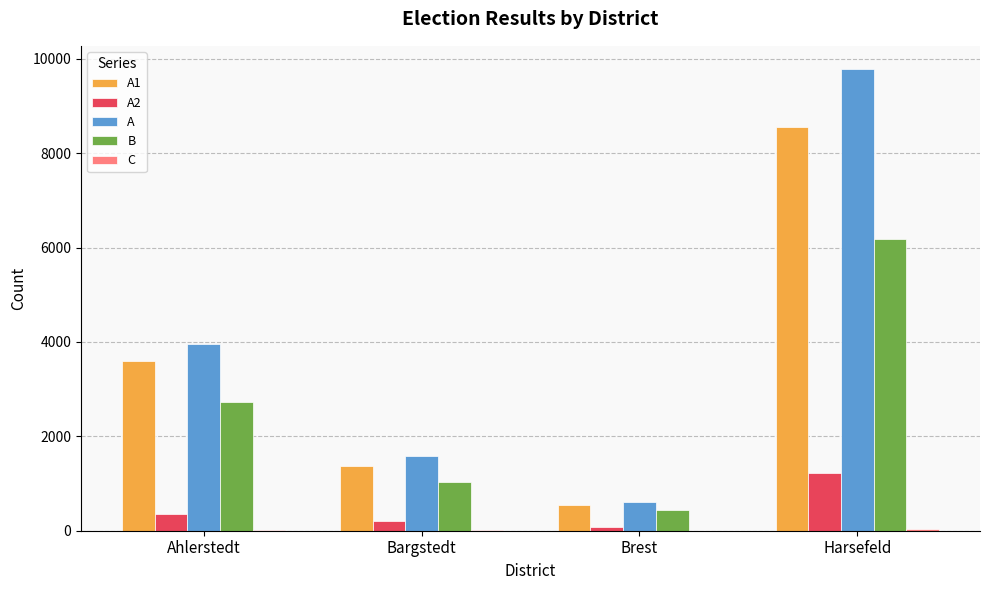

At which category is the sum across all series the highest?

Harsefeld